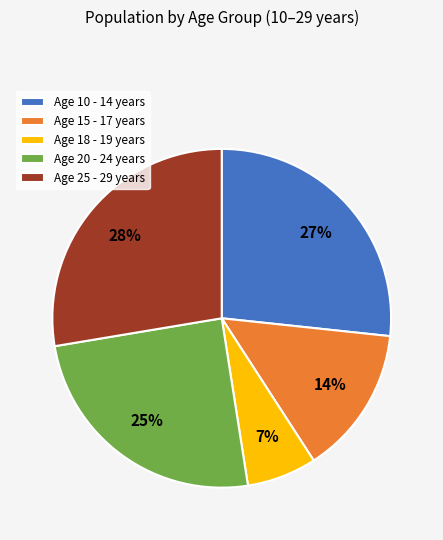

Combined, do Age 20 - 24 years and Age 15 - 17 years account for over 50%?

No